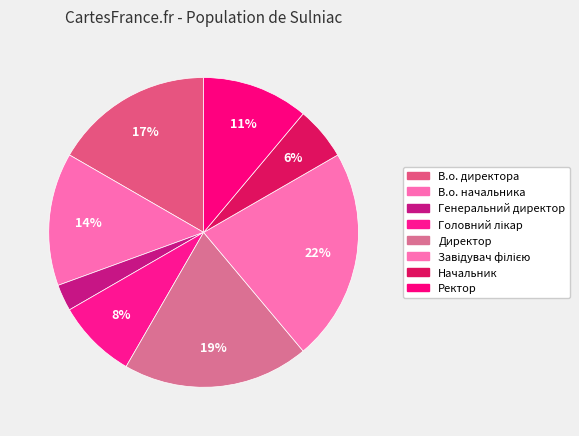

How many segments does this pie chart have?

8